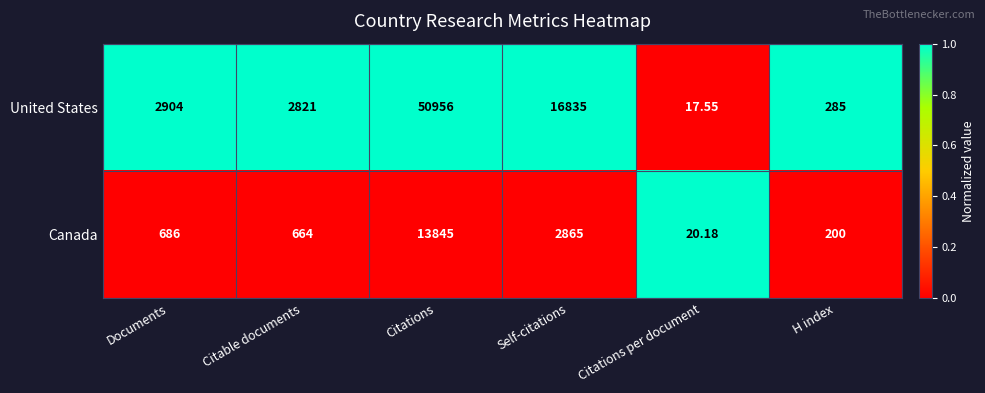

List the labels in order of United States value, smallest first.

Citations per document, H index, Citable documents, Documents, Self-citations, Citations